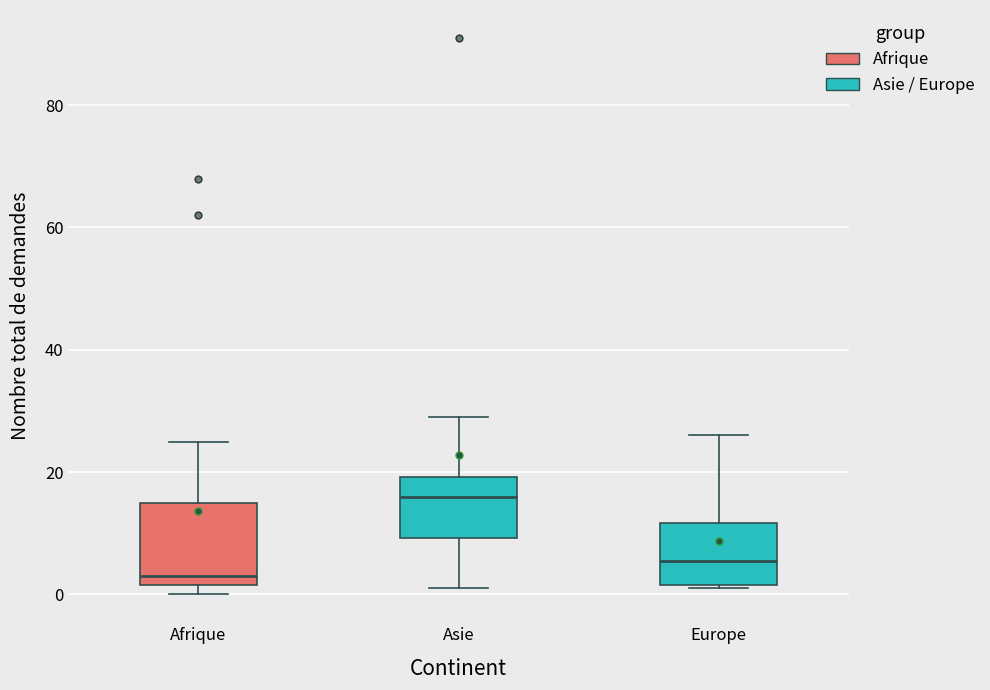

Where does the lower whisker of the box for Asie end on the y-axis? The values are not printed on the chart, so give them approximately, as read against the axis.

2